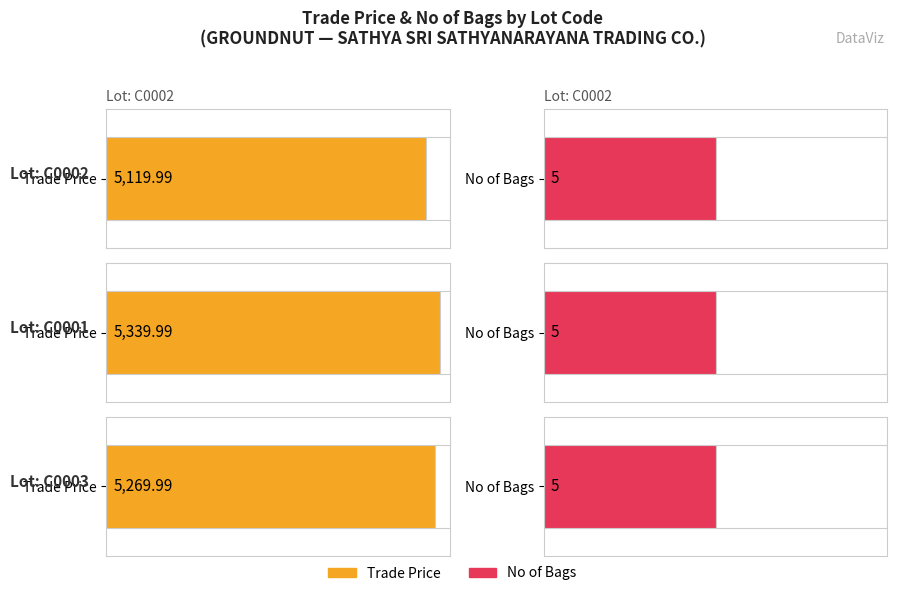

Does the chart contain stacked bars?

No